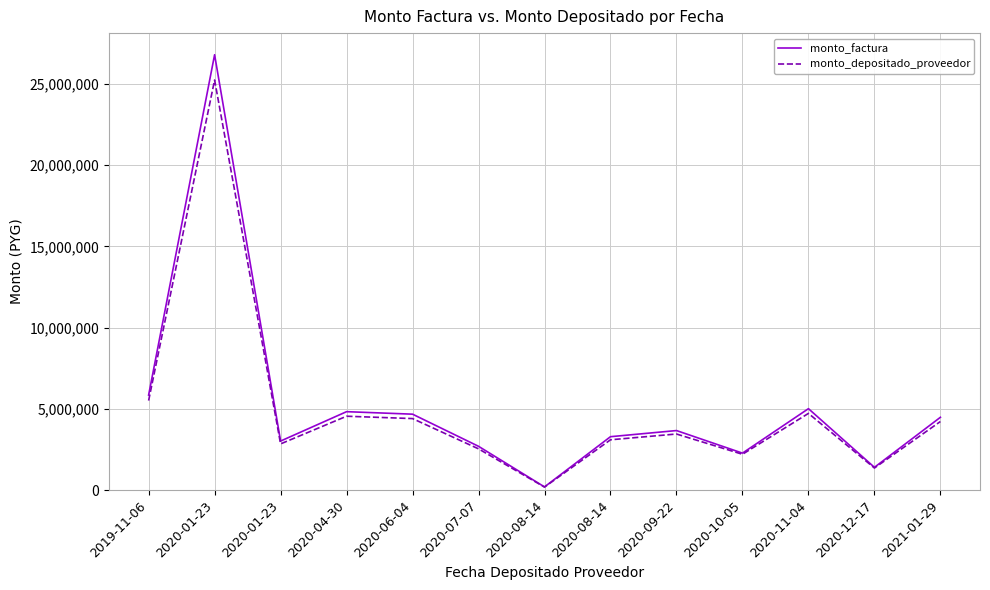

What are all the series names shown in the legend?

monto_factura, monto_depositado_proveedor